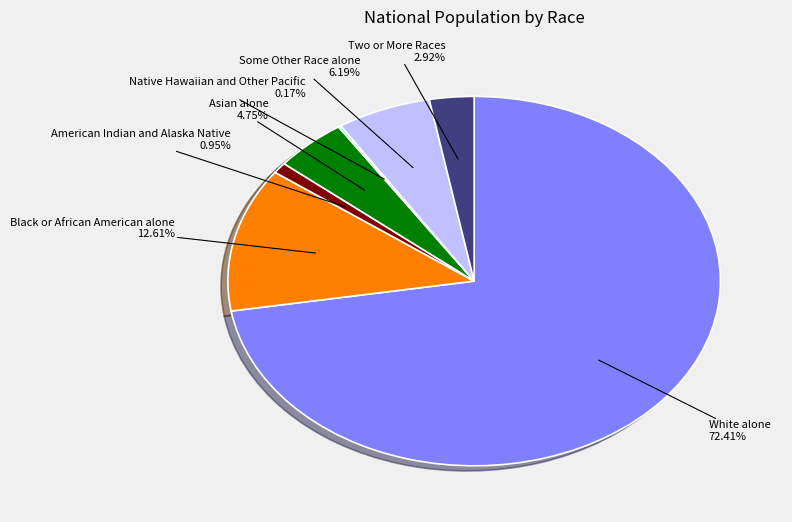

Is there any slice that represents more than half of the pie?

Yes